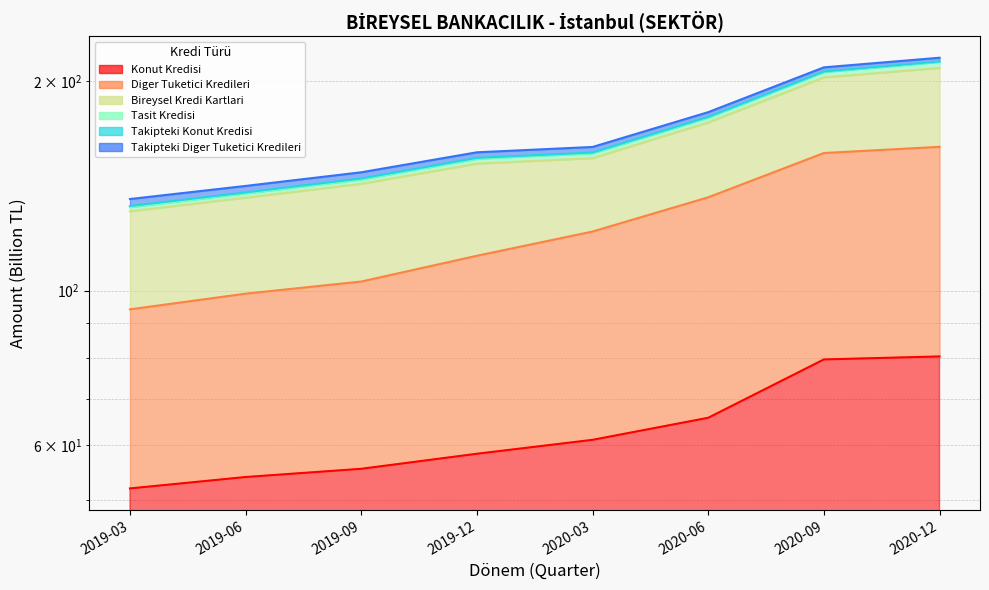

At which category is the sum across all series the highest?

2020-12